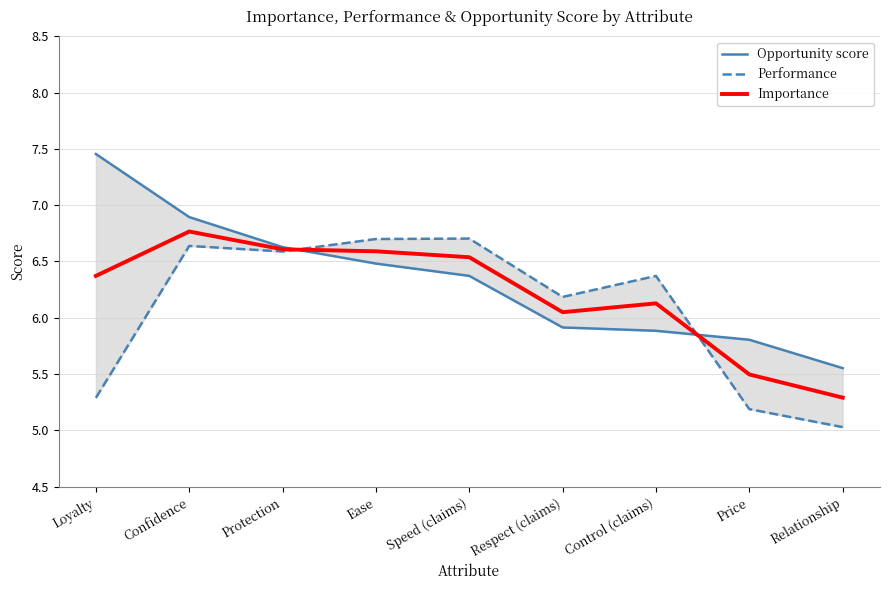

True or false: Importance has a value of 6.4 at Loyalty.

True